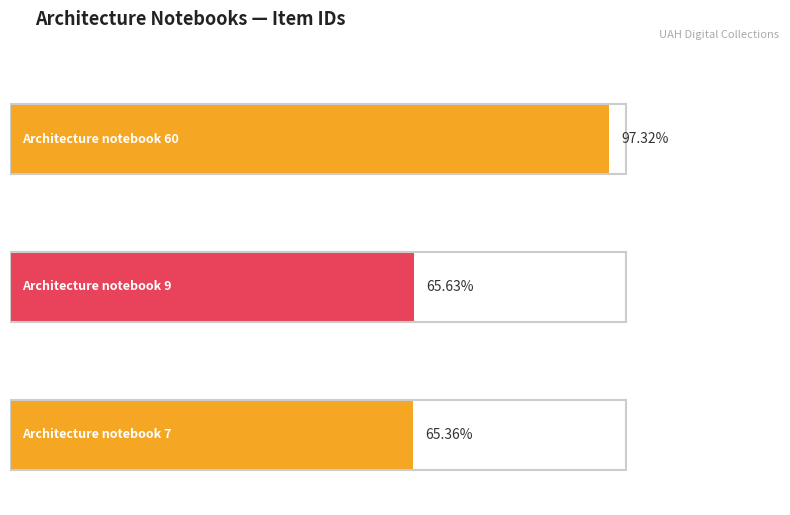

True or false: the data shows 9732 at Architecture notebook 60.

True